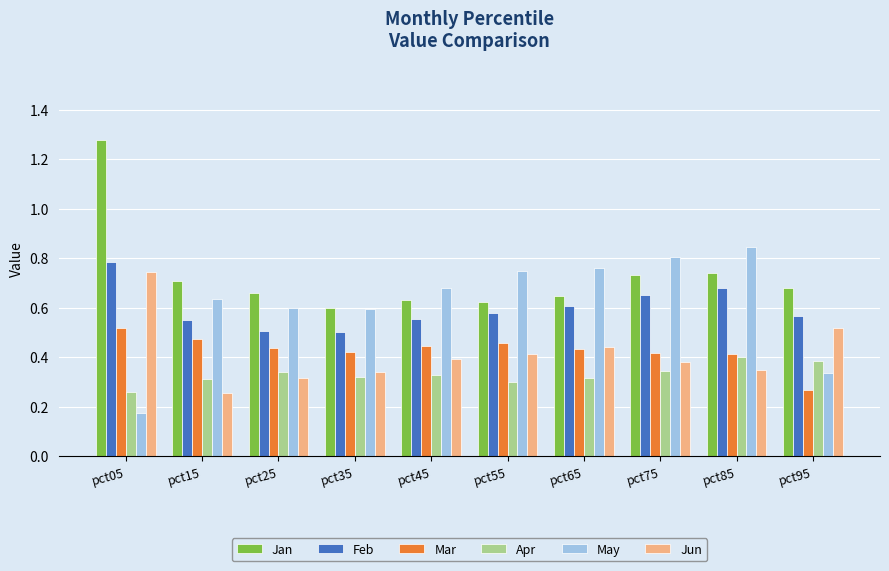

Is it true that Mar equals 0.3 at pct75?

False